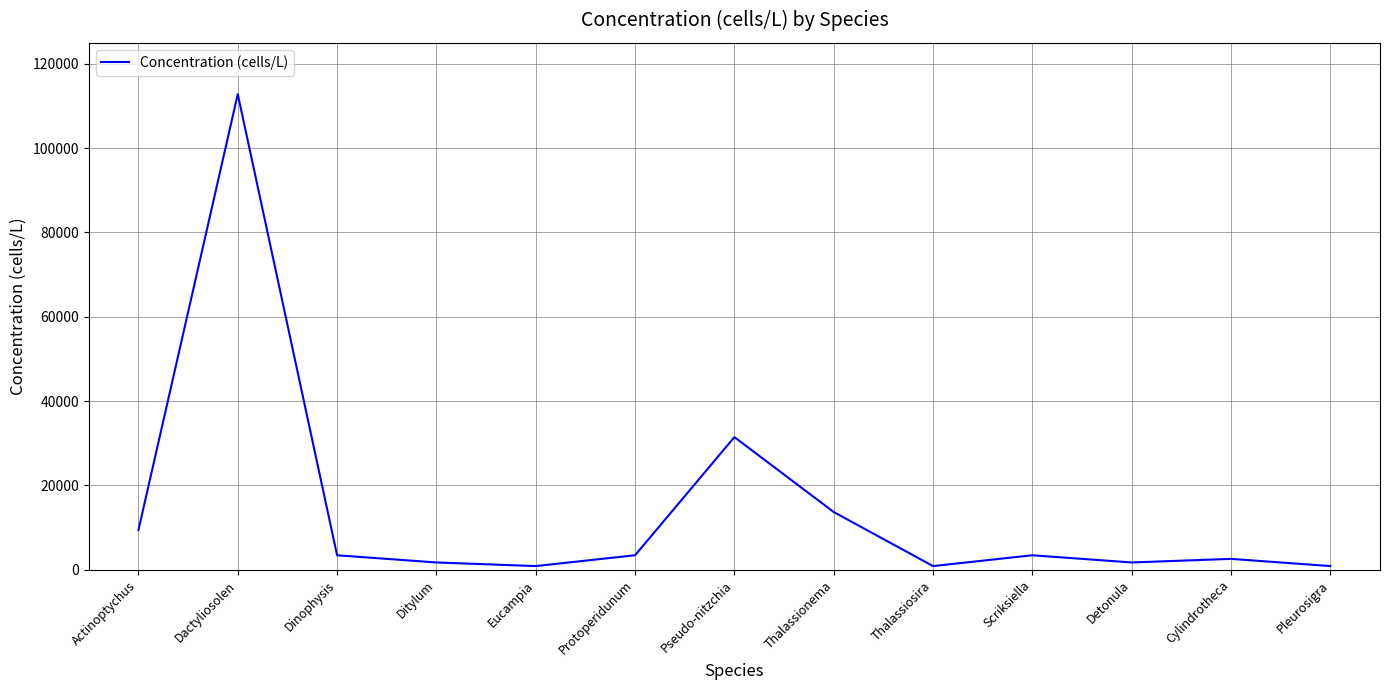

Which has a higher value, Scriksiella or Dactyliosolen?

Dactyliosolen